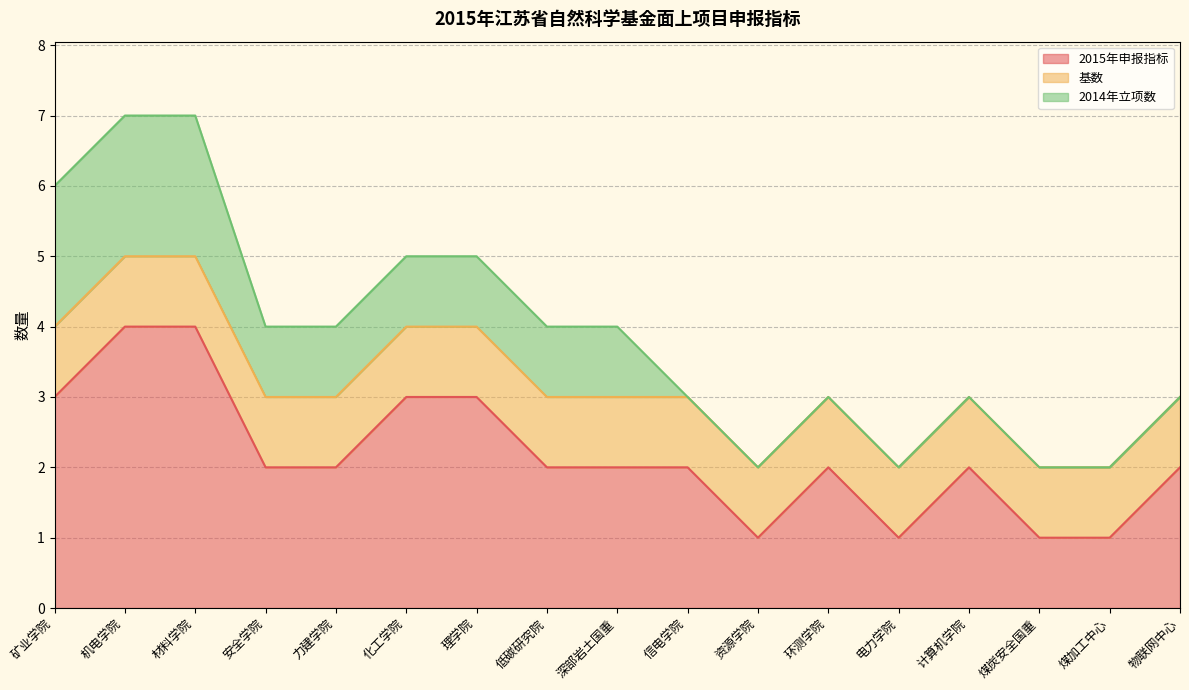

Where is 基数 nearest to the value 1?

矿业学院